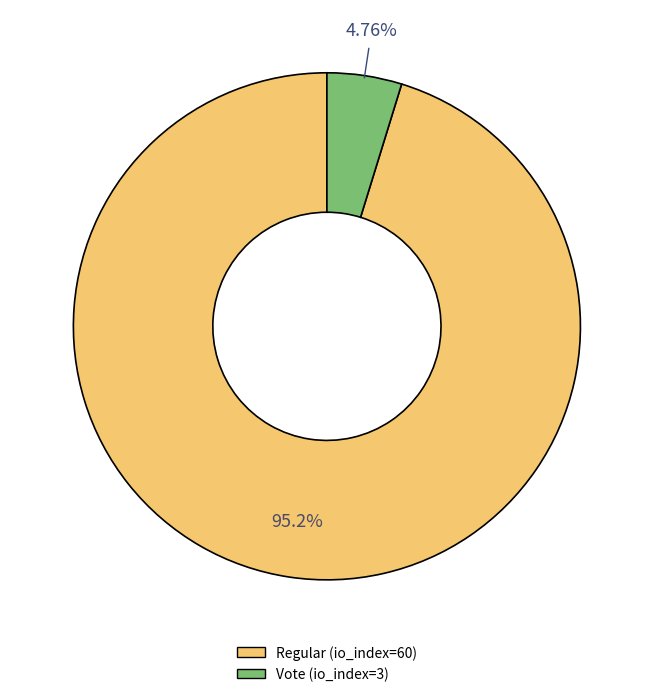

What is the ratio of the value at Regular (io_index=60) to the value at Vote (io_index=3)?

20.0